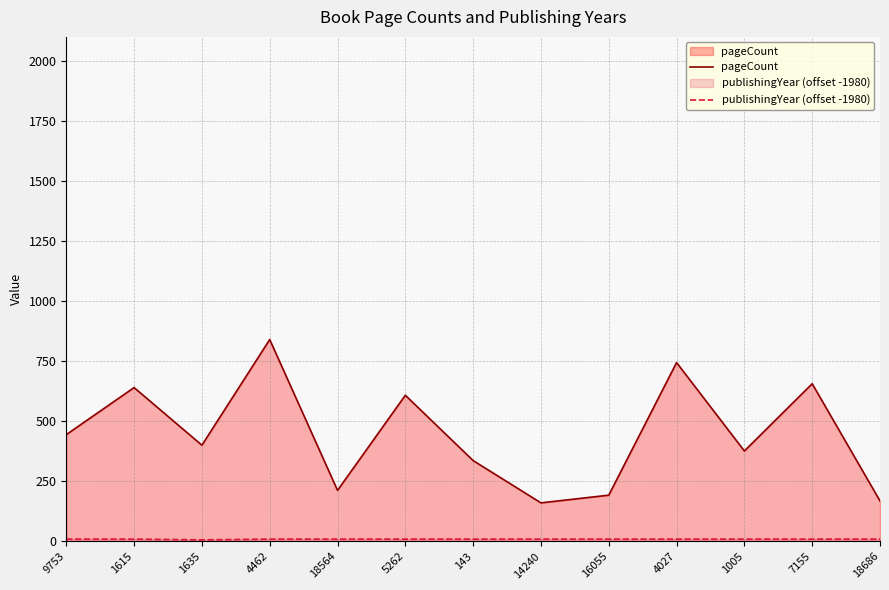

The value of publishingYear (offset -1980) at 9753 is 9. True or false?

True